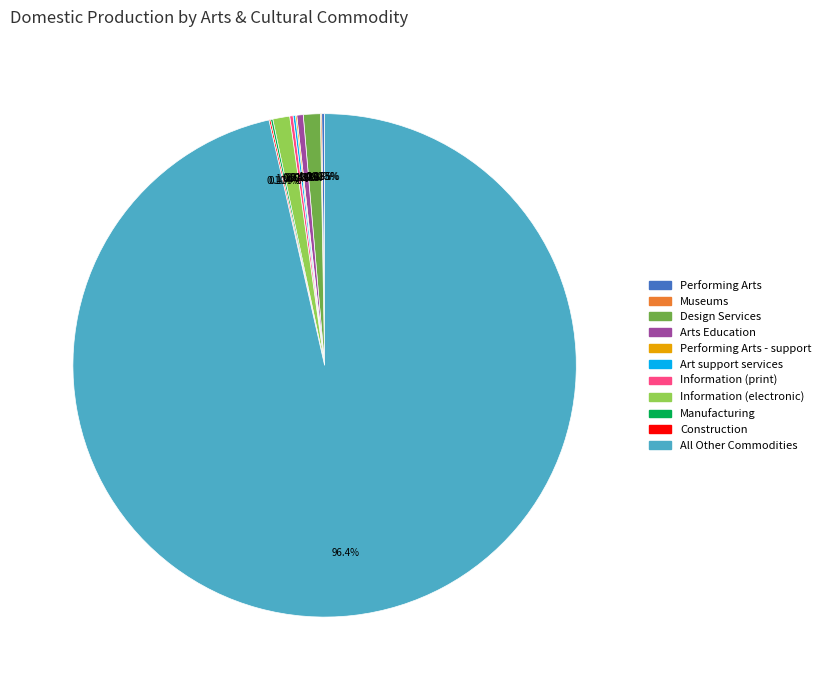

To the nearest percent, what is the average slice percentage?

9%